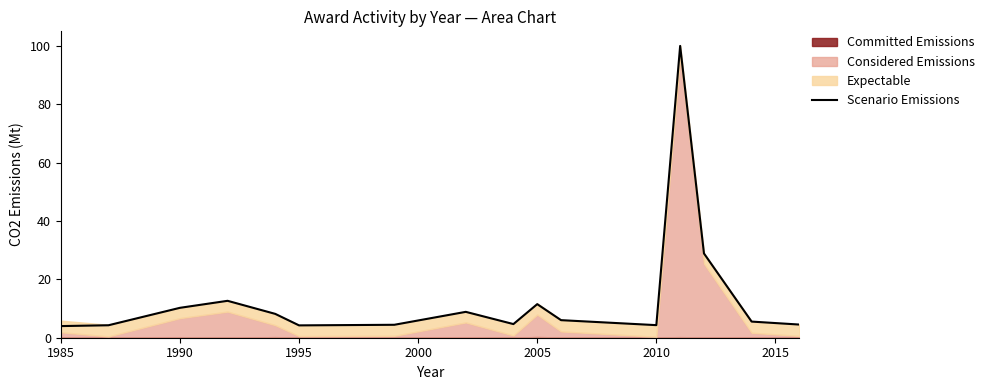

The chart shows a value of 4.2 at 1995. True or false?

True